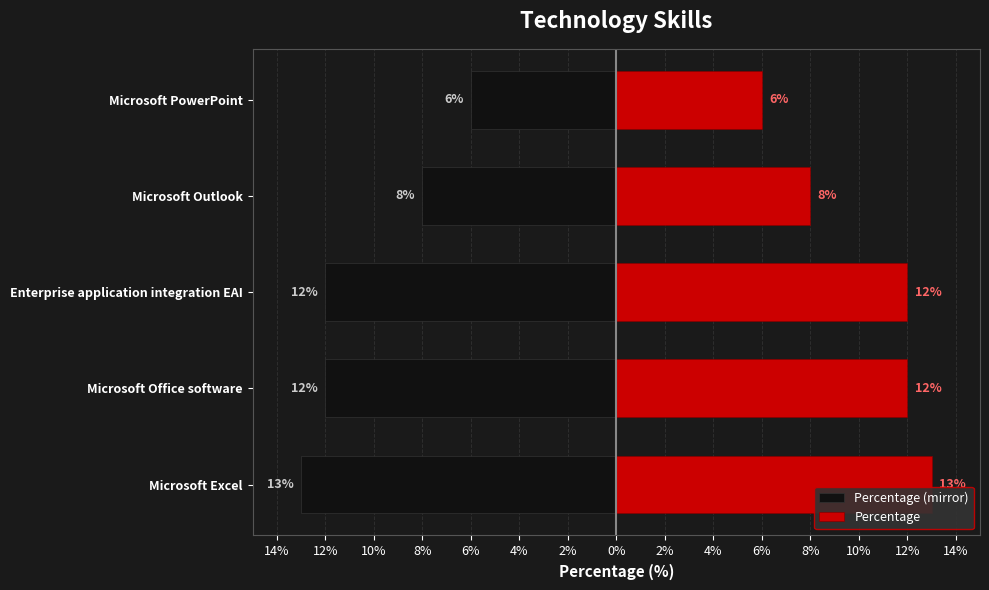

What are all the series names shown in the legend?

Percentage (mirror), Percentage